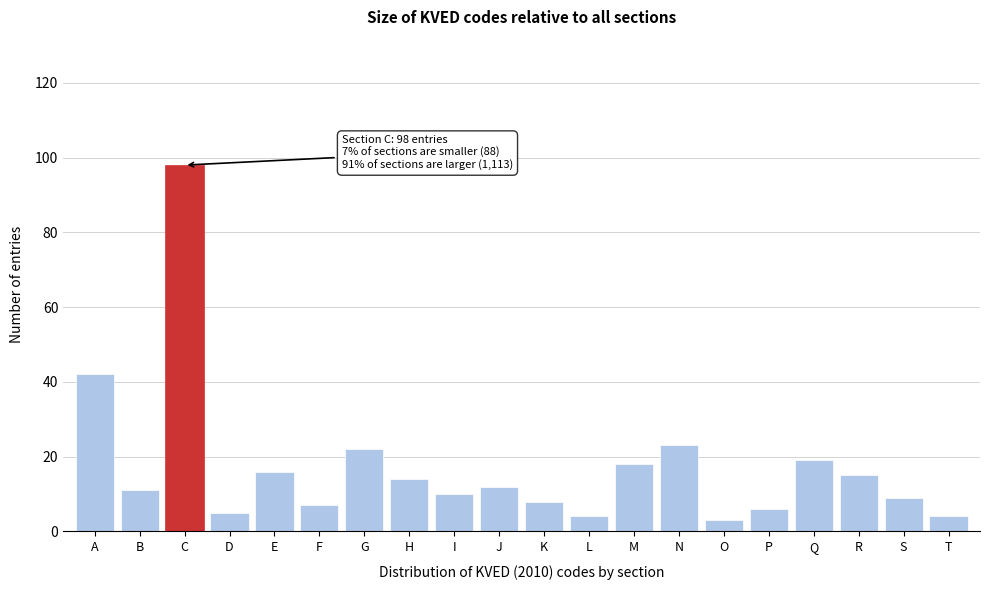

Reading left to right, extract all data points from this chart.

A=42	B=11	C=98	D=5	E=16	F=7	G=22	H=14	I=10	J=12	K=8	L=4	M=18	N=23	O=3	P=6	Q=19	R=15	S=9	T=4